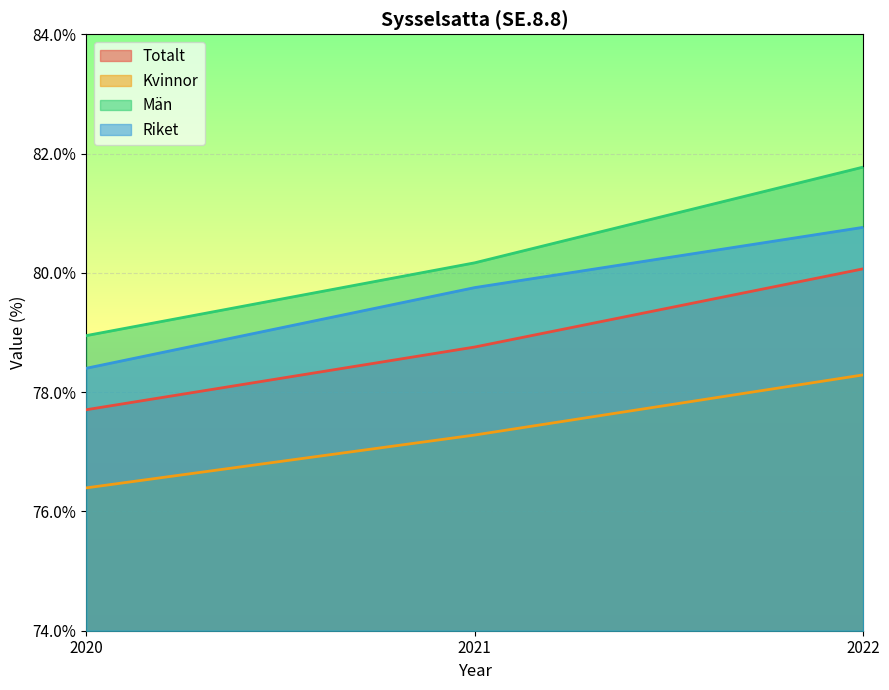

What is the sum of the Totalt values at 2022 and 2021?

158.8